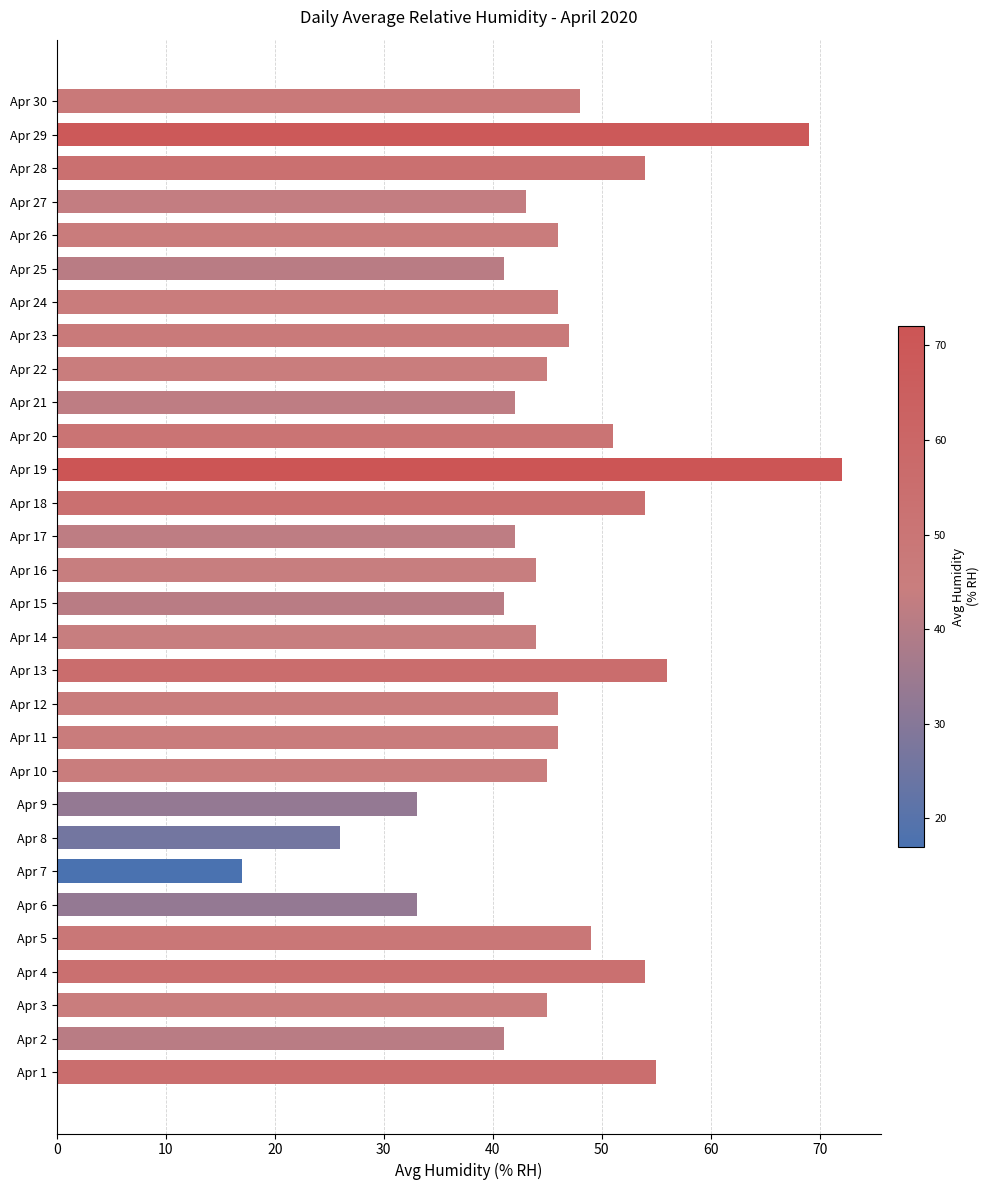

Reading top to bottom, list all the values displayed in this chart.

Apr 30=48	Apr 29=69	Apr 28=54	Apr 27=43	Apr 26=46	Apr 25=41	Apr 24=46	Apr 23=47	Apr 22=45	Apr 21=42	Apr 20=51	Apr 19=72	Apr 18=54	Apr 17=42	Apr 16=44	Apr 15=41	Apr 14=44	Apr 13=56	Apr 12=46	Apr 11=46	Apr 10=45	Apr 9=33	Apr 8=26	Apr 7=17	Apr 6=33	Apr 5=49	Apr 4=54	Apr 3=45	Apr 2=41	Apr 1=55